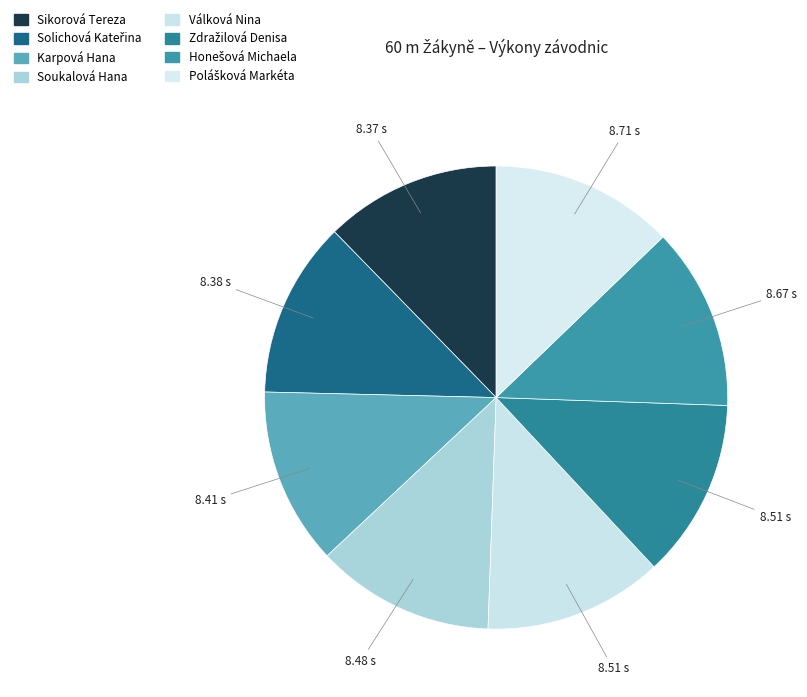

To the nearest percent, what percentage of the pie is Solichová Kateřina?

12%